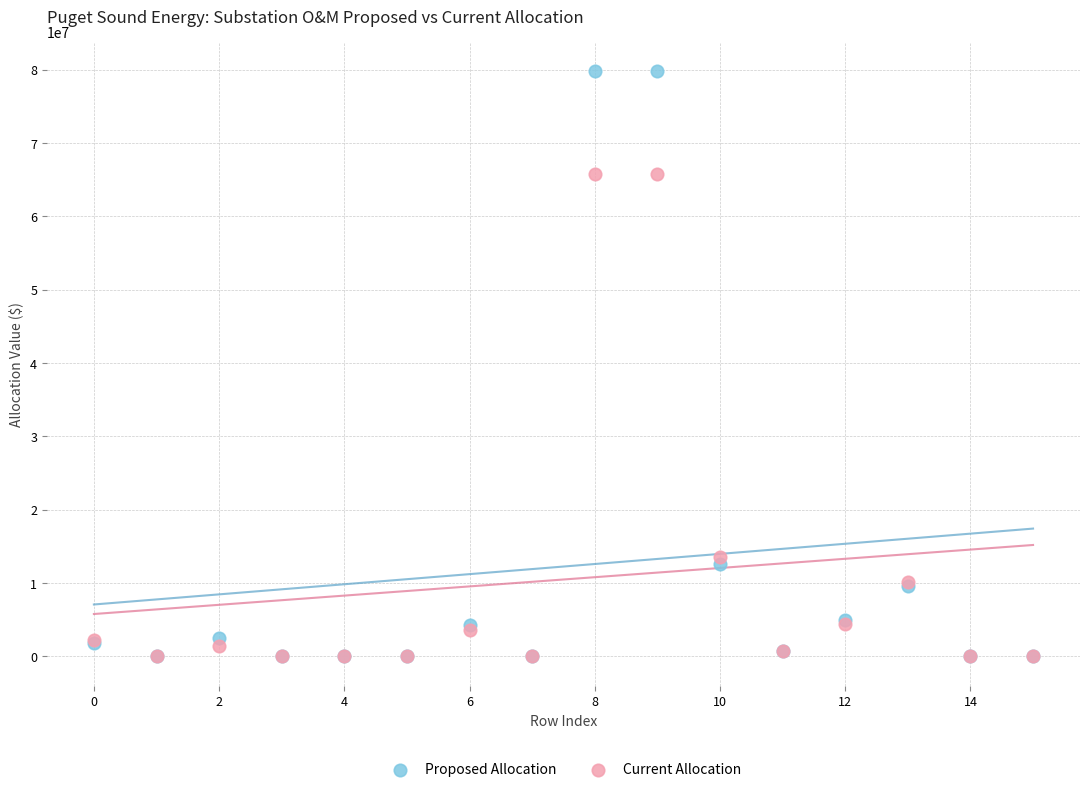

What are all the series names shown in the legend?

Proposed Allocation, Current Allocation